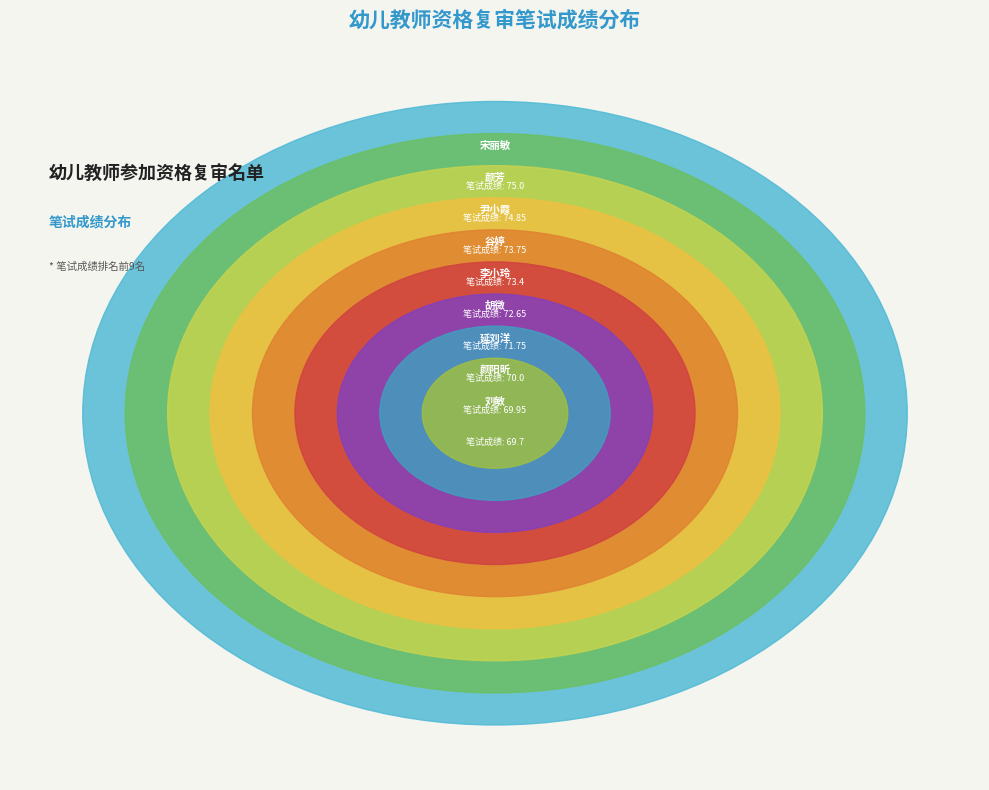

To the nearest percent, what percentage of the pie is 延刘洋?

11%